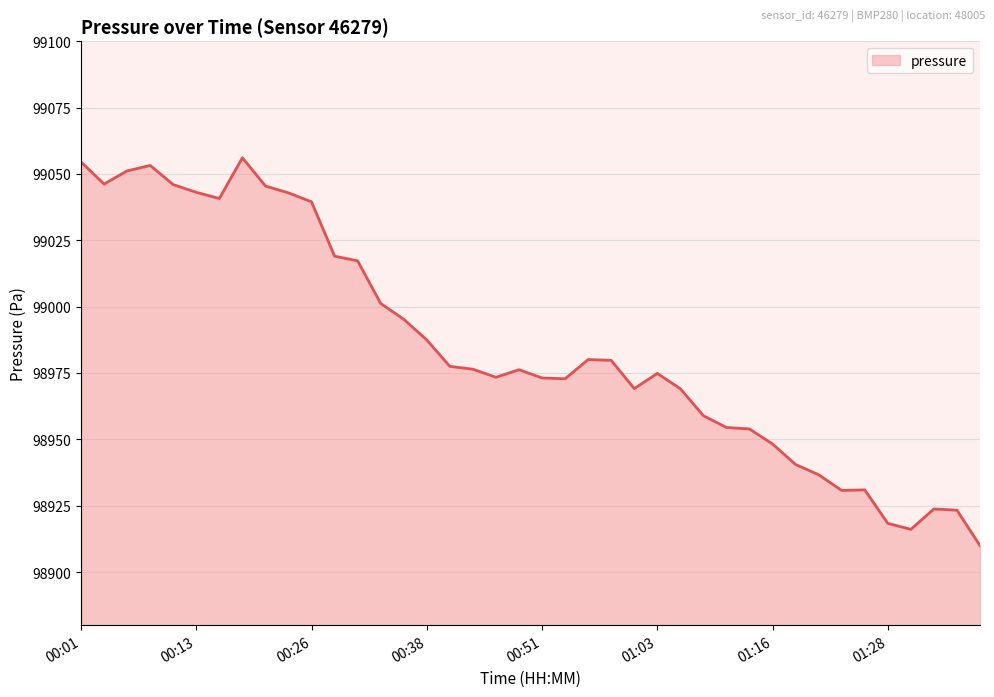

What is the difference between the maximum and minimum values?

146.1